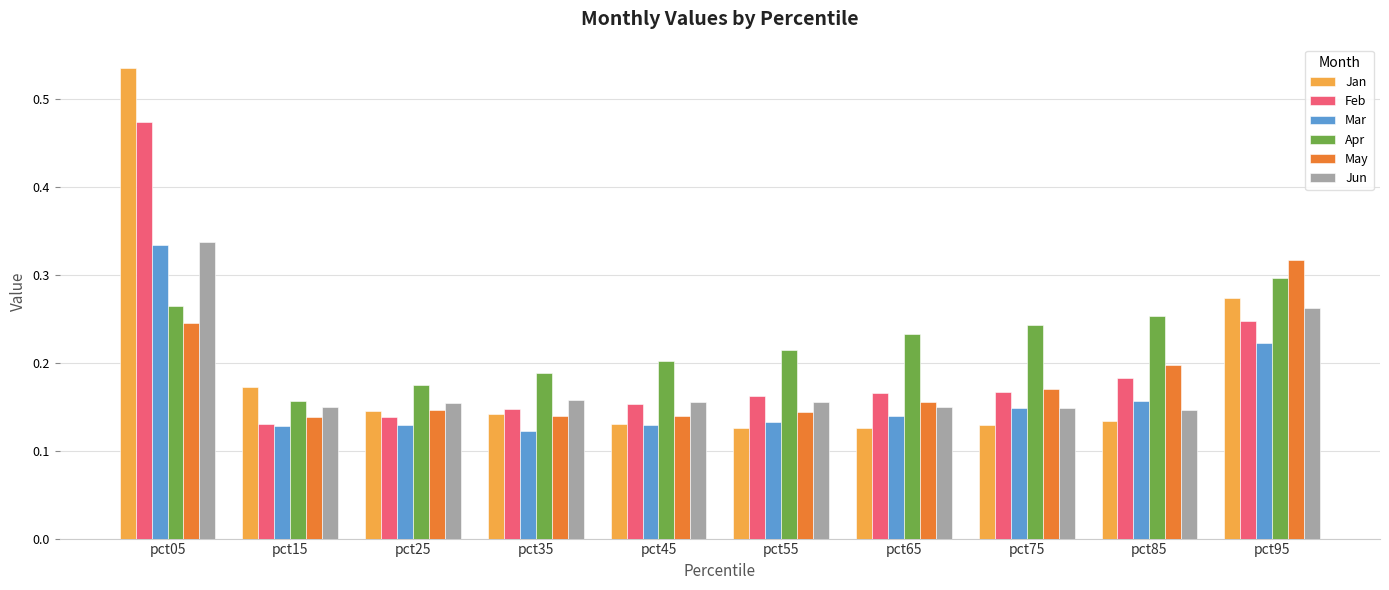

What are all the series names shown in the legend?

Jan, Feb, Mar, Apr, May, Jun